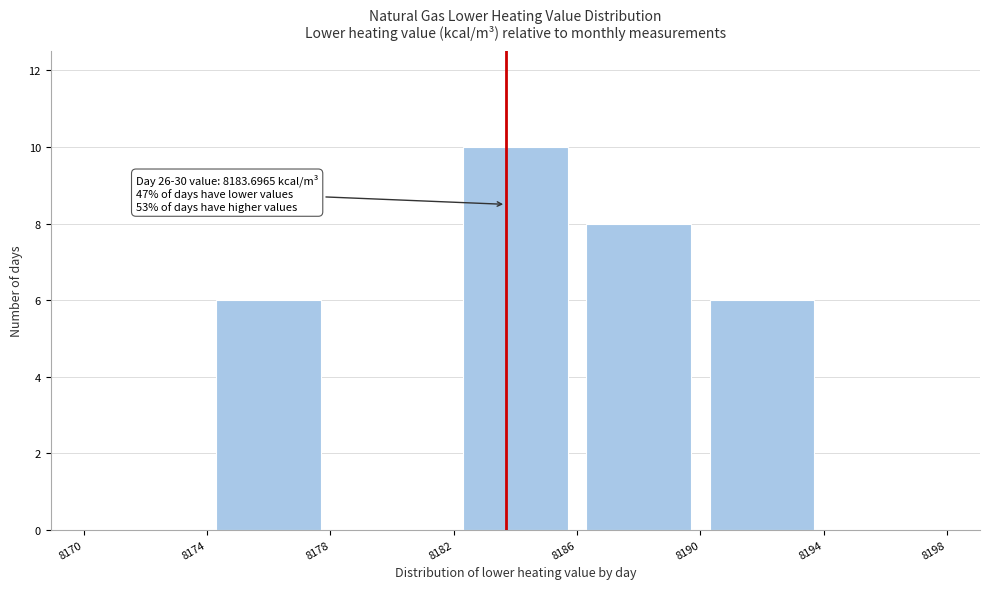

Over which range of the x-axis is the bar tallest?

8182 to 8186